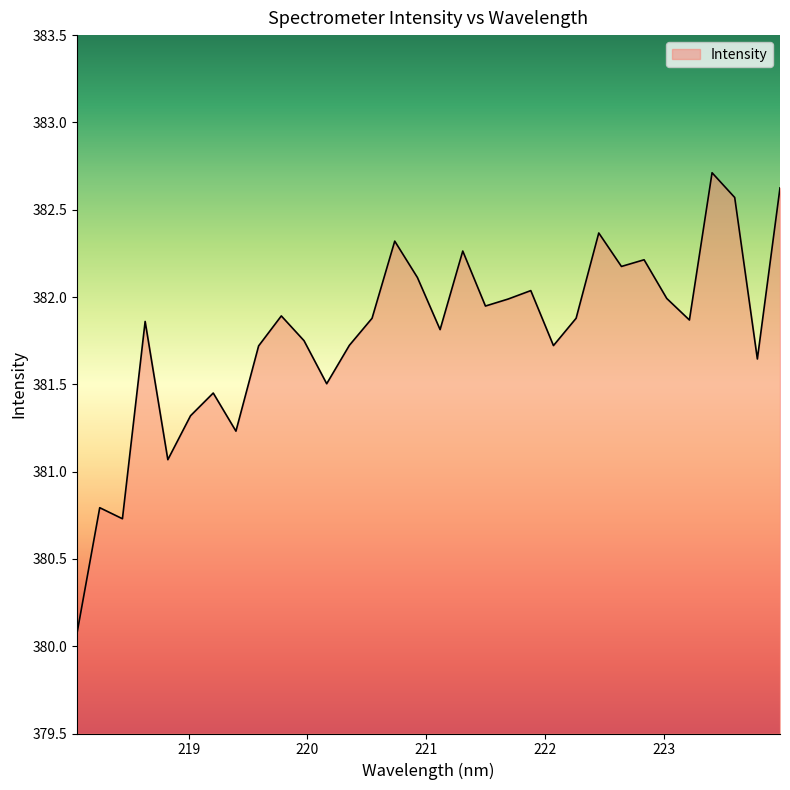

What is the smallest value displayed?

380.1